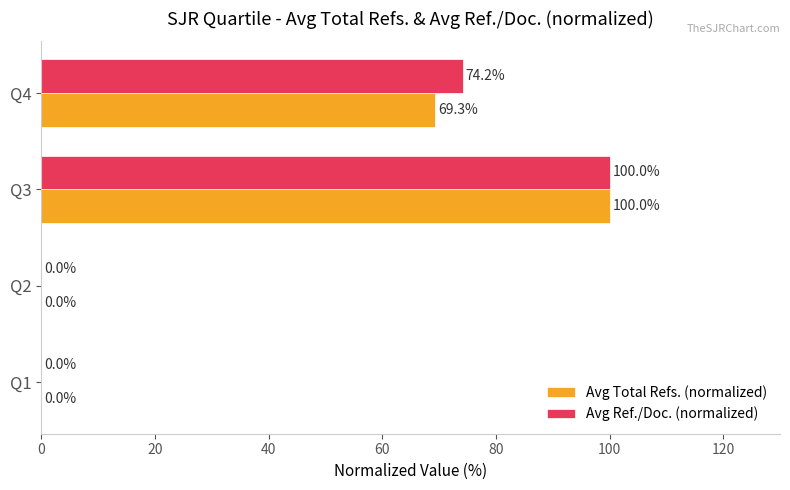

What is the average value of the Avg Total Refs. (normalized) series?

42.3